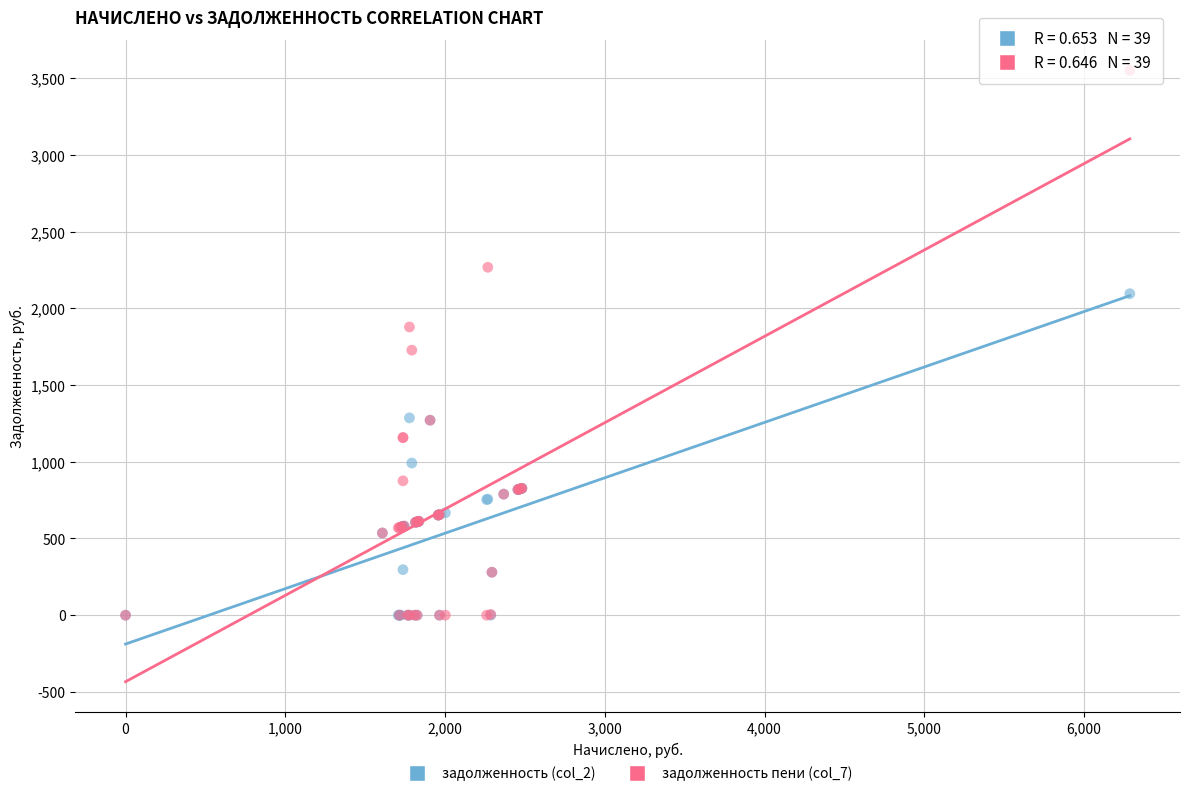

Across all series, what Y value is closest to 1775?

1727.6